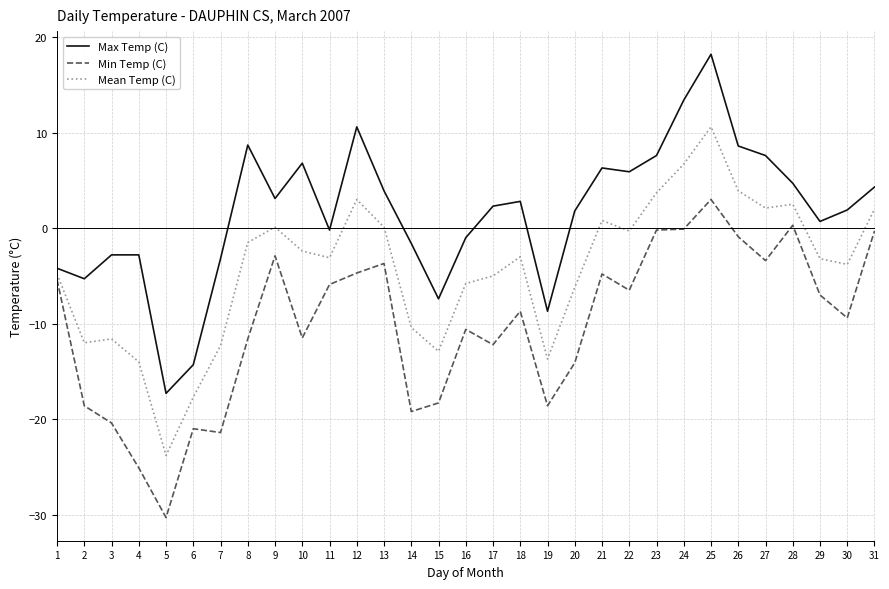

Read the Min Temp (C) value at 10.

-11.5